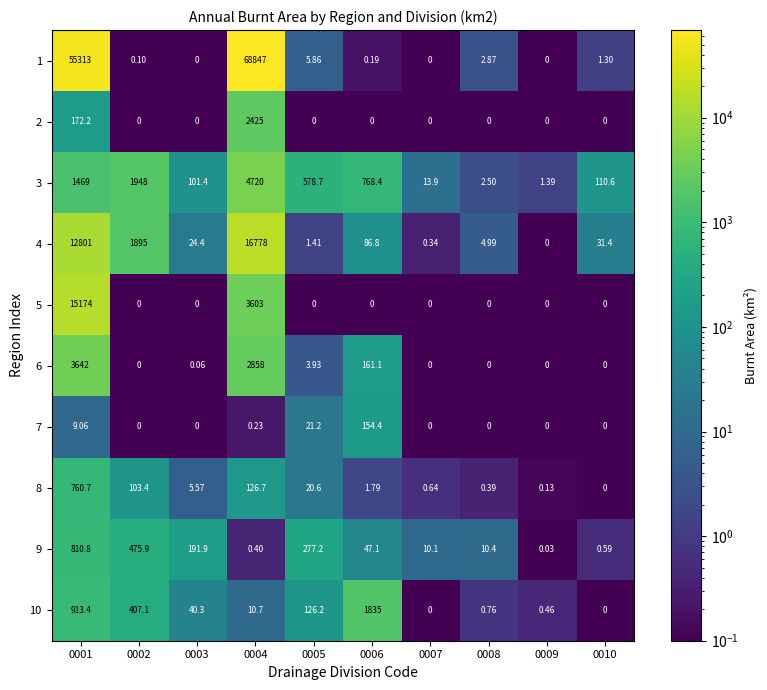

What is the difference between the highest and lowest values at 0003?

191.9